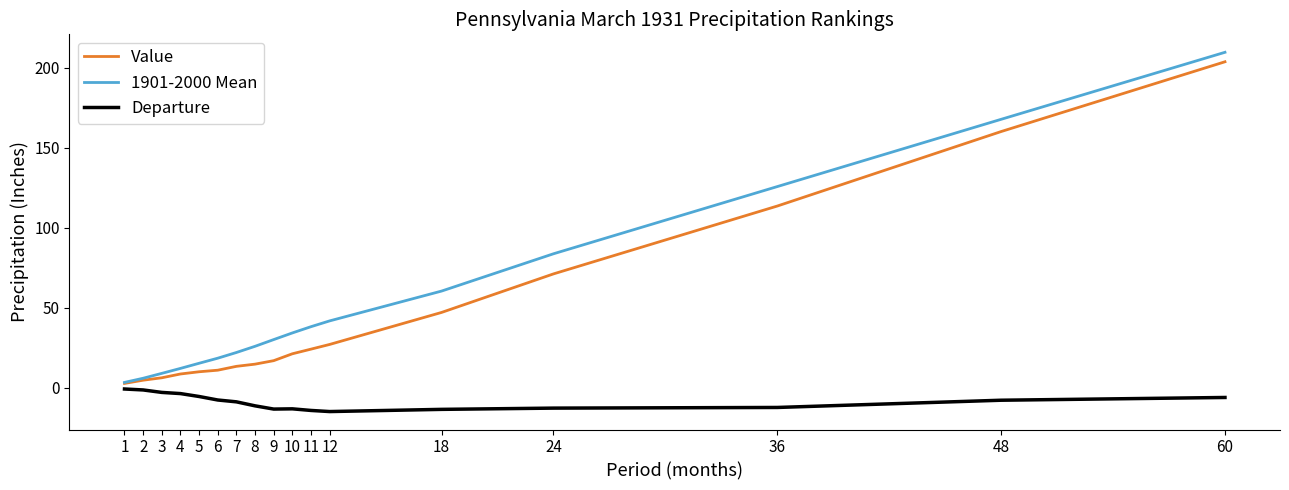

Is this an area chart (filled region under the line)?

No